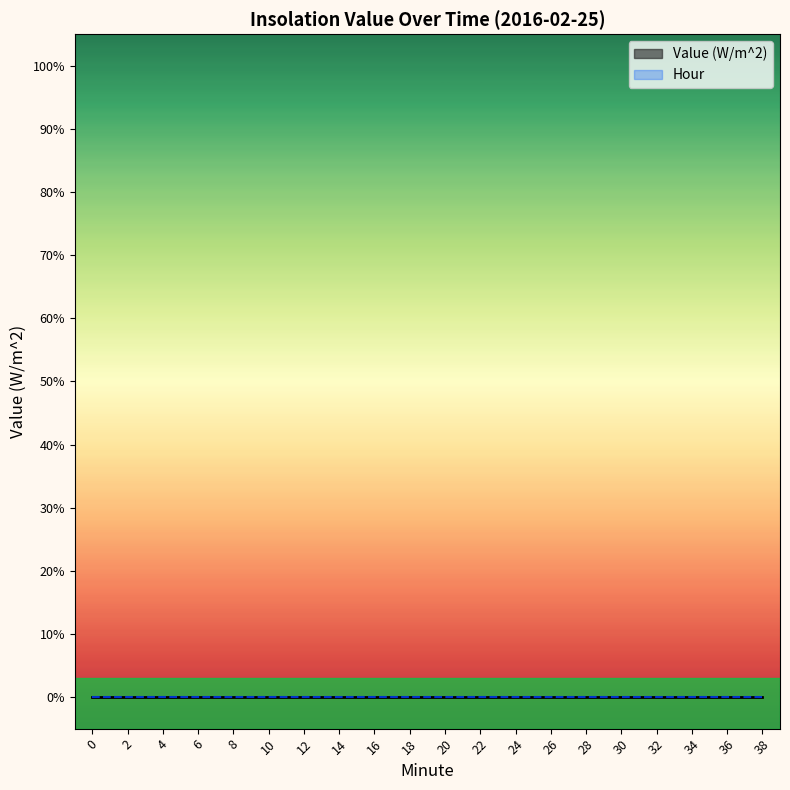

The Hour series shows 0 at 18. True or false?

True